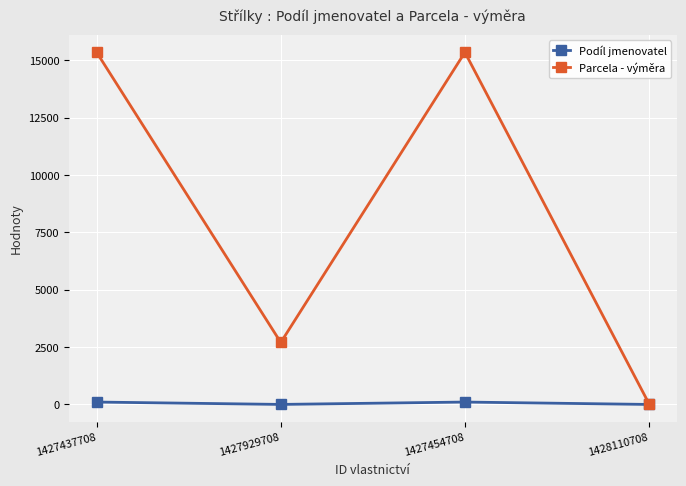

Where is the first local minimum for Parcela - výměra?

1427929708